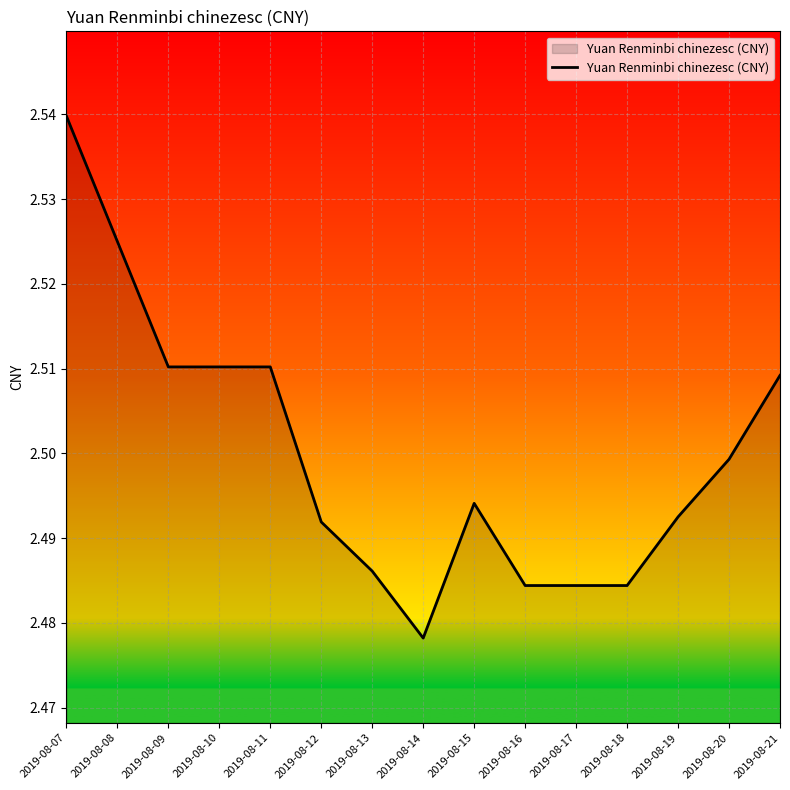

Which category has the highest value across all series?

2019-08-07